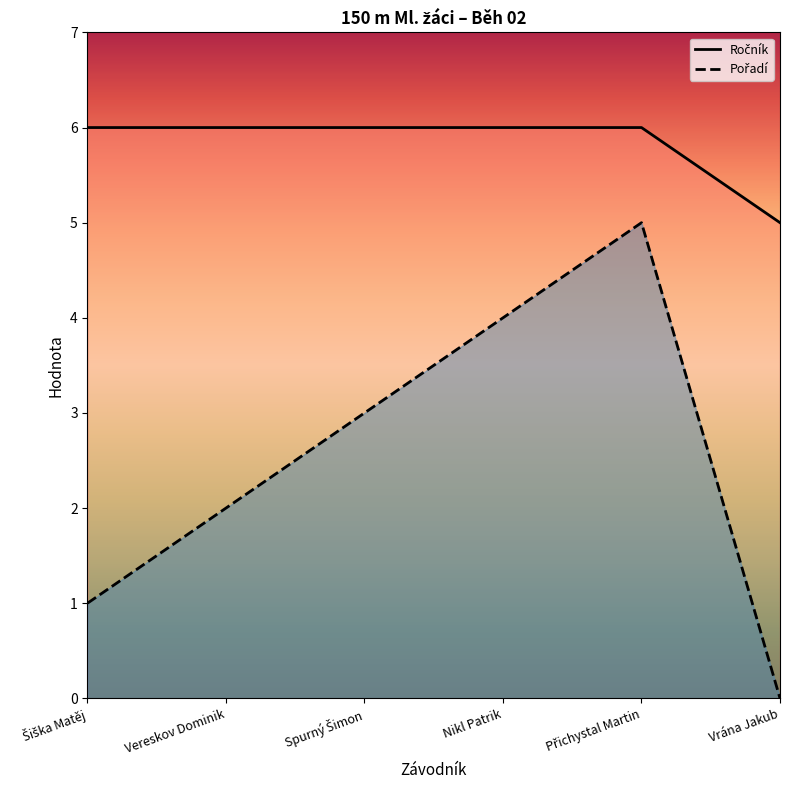

Is the value of Pořadí at Vereskov Dominik greater than the value of Ročník at Vereskov Dominik?

No